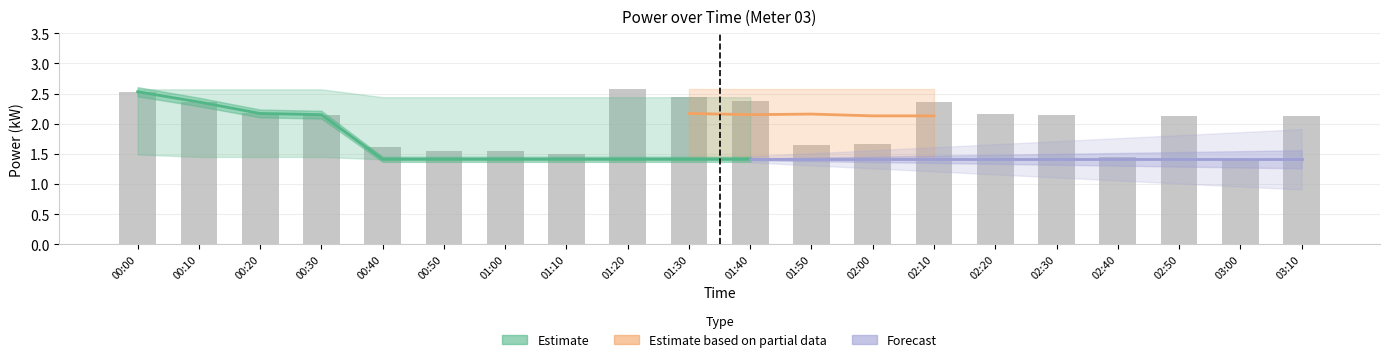

At which category does the chart reach its peak across all series?

01:20